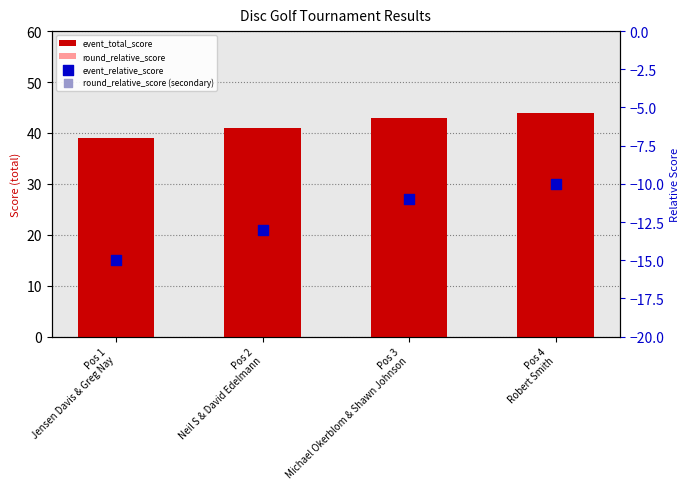

Which series has the largest total across all categories?

event_total_score